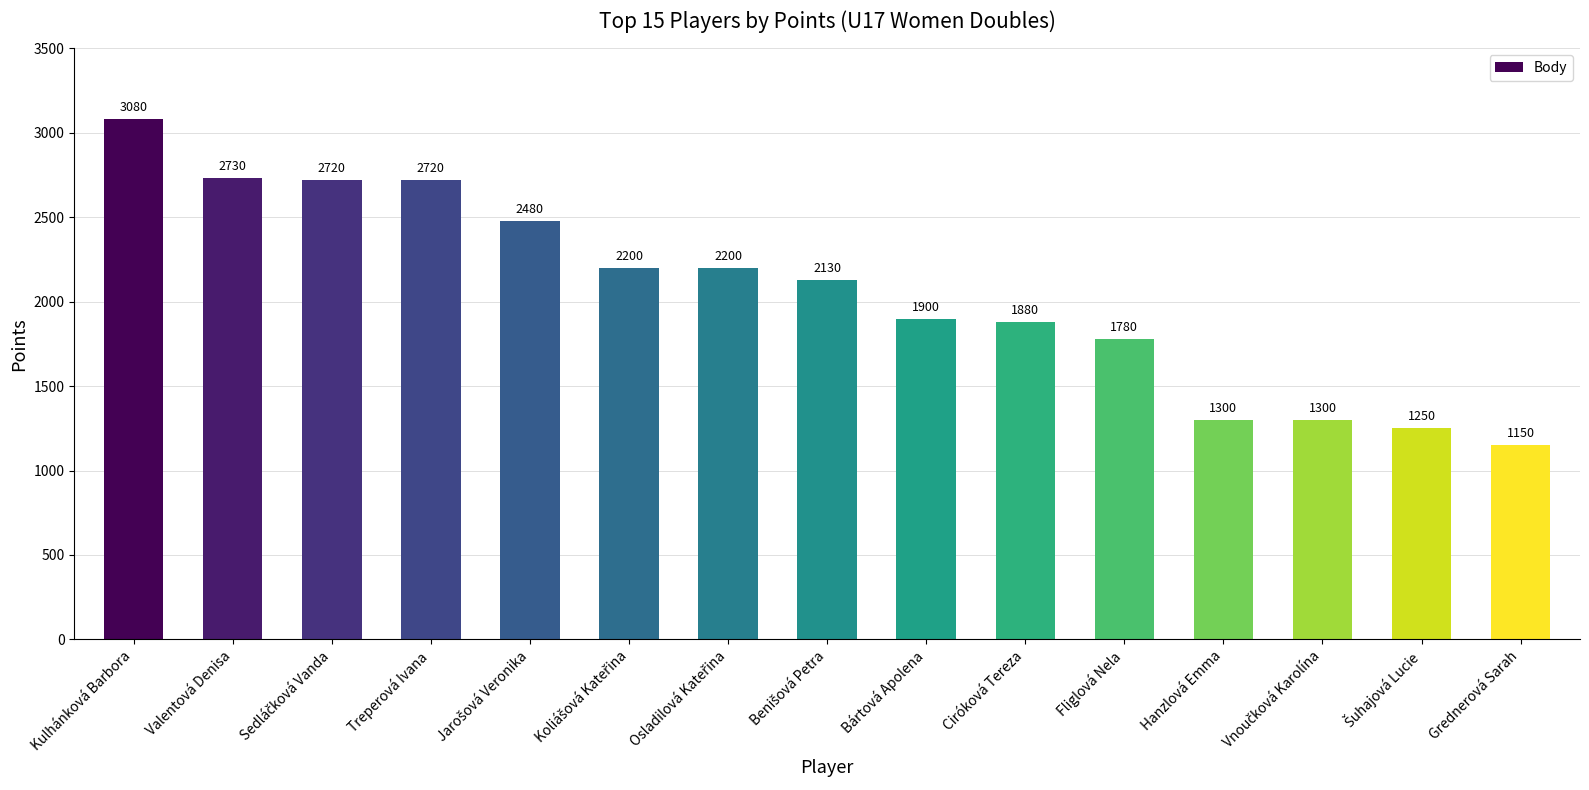

What is the value of the 9th bar from the left?

1900